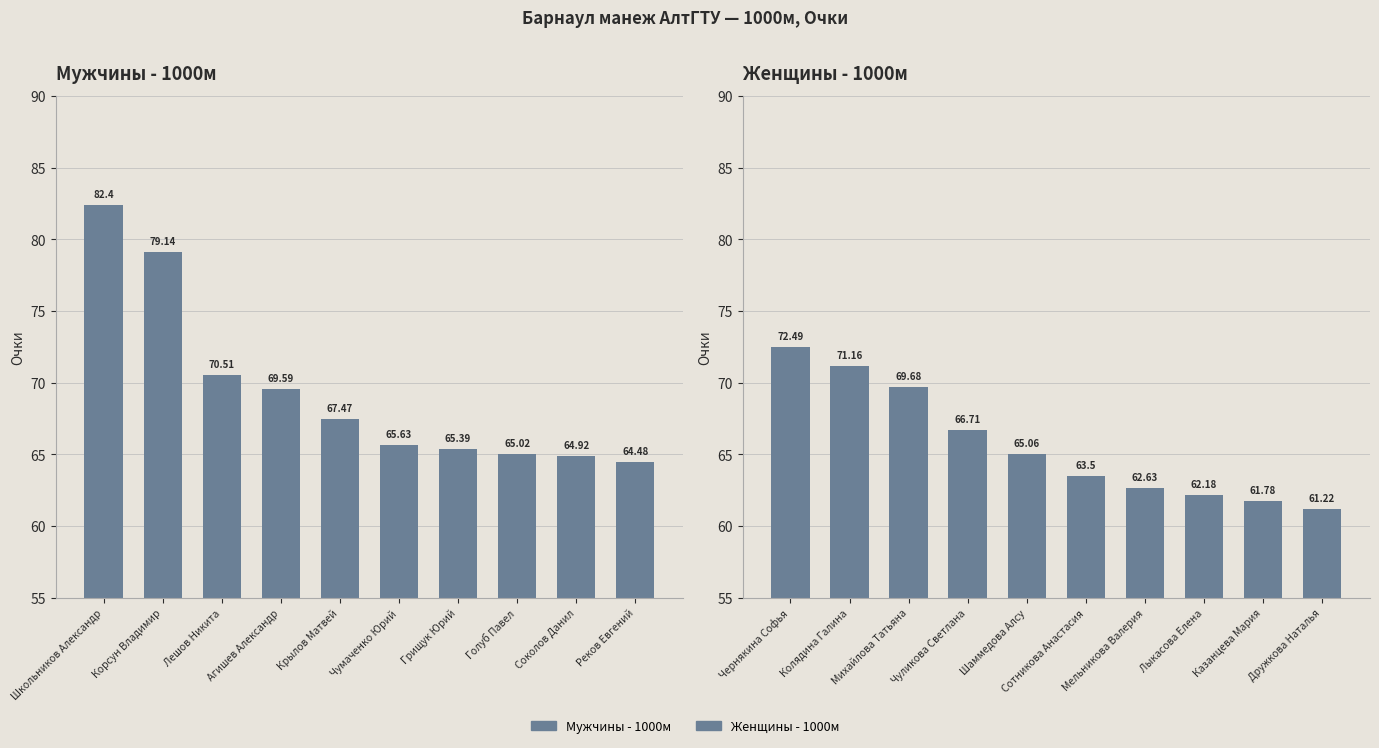

Rank the series by their average value, from highest to lowest.

Мужчины - 1000м, Женщины - 1000м